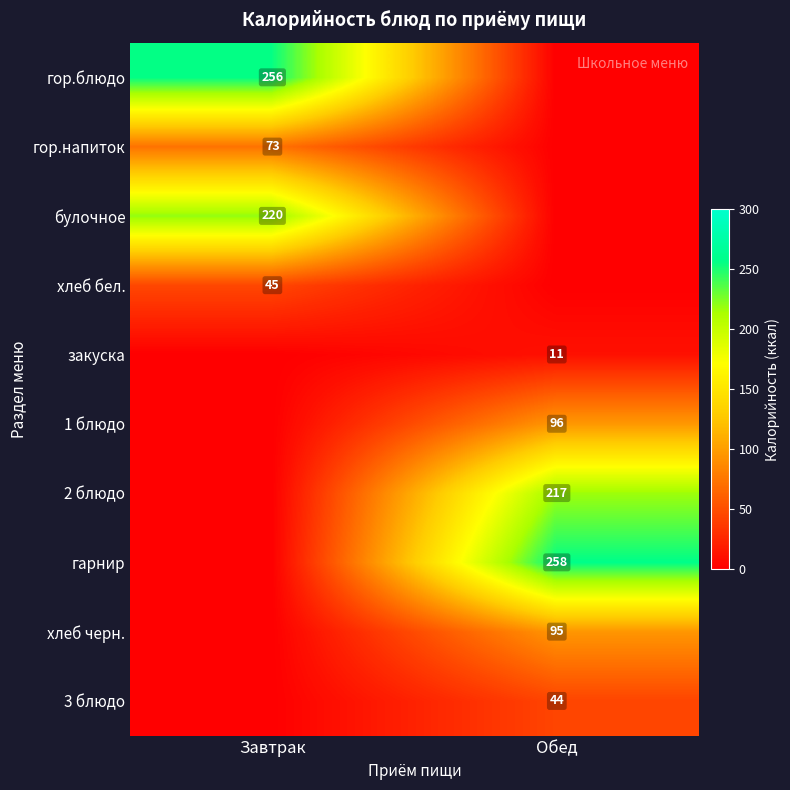

At which category is the sum across all series the highest?

Обед